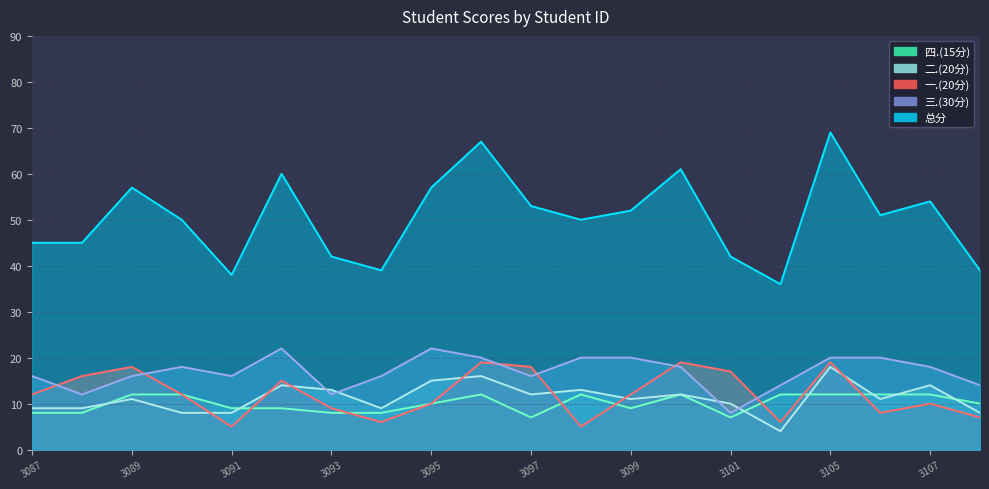

What is the sum of all 总分 values?

1007